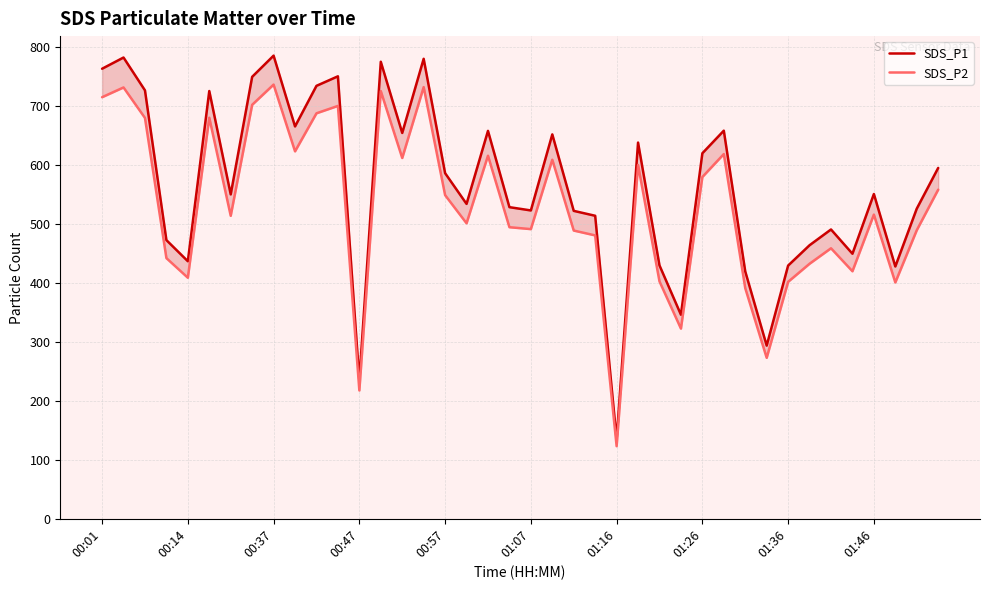

Between 00:47 and 33, which series saw the biggest shift?

SDS_P2